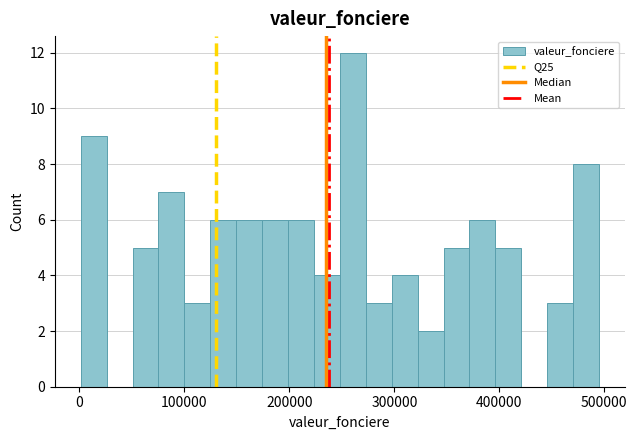

Read against the x-axis, roughly where is the centre of the tallest bar?

260000